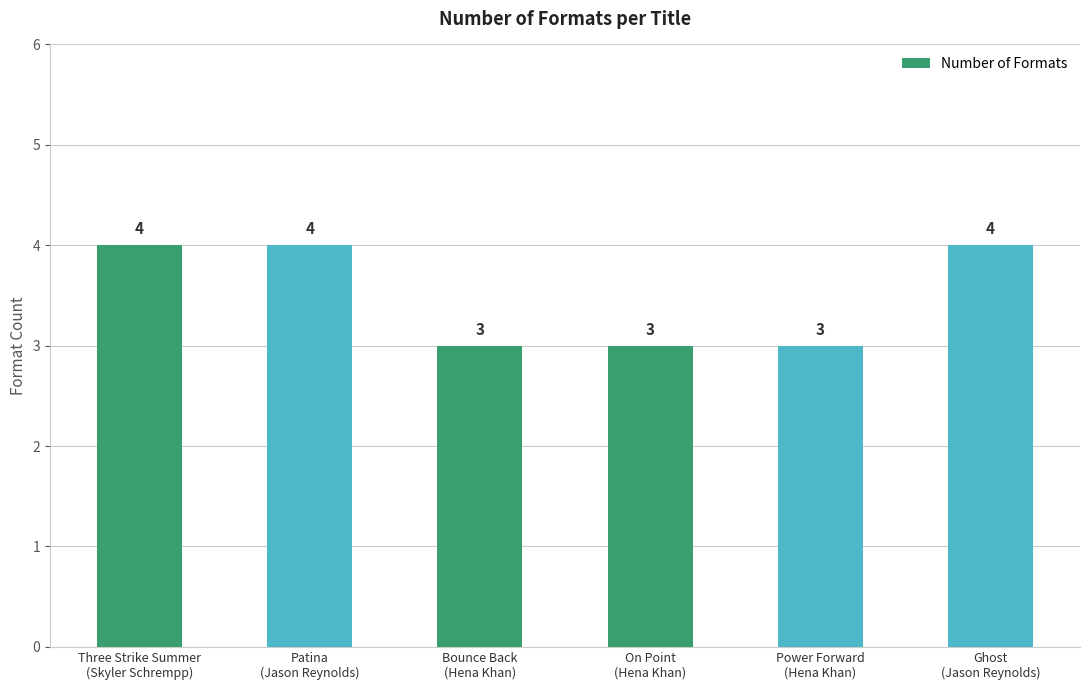

How many values are between 3 and 4?

6